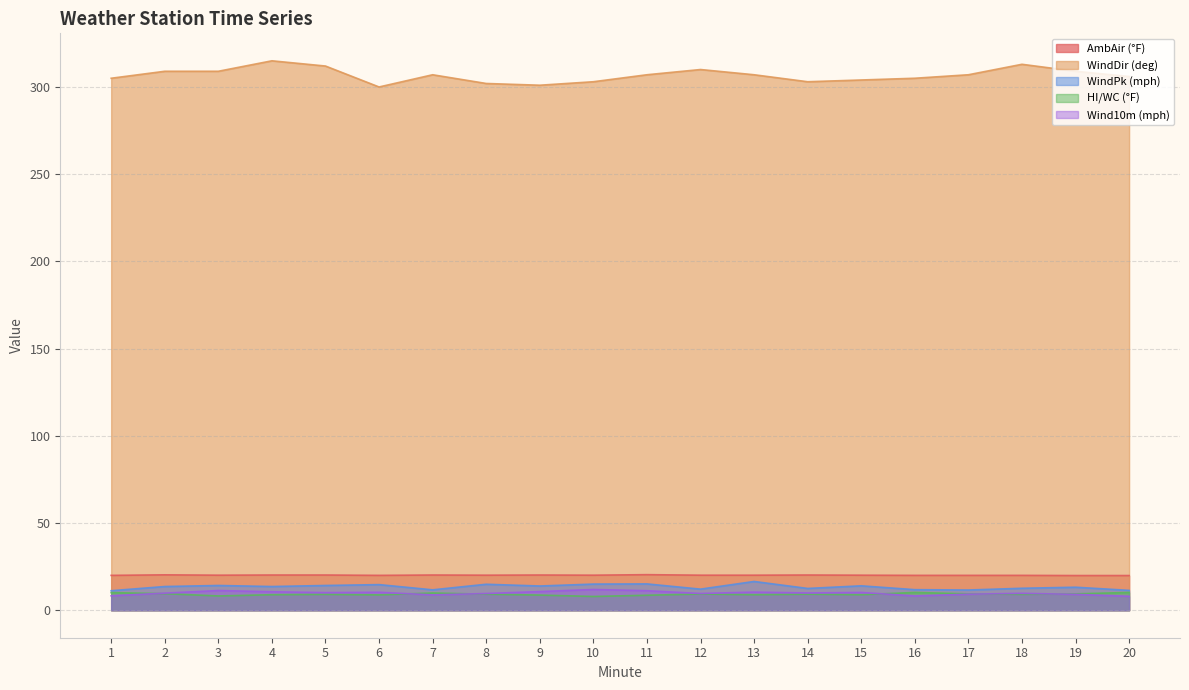

How many data points does each series have?

20